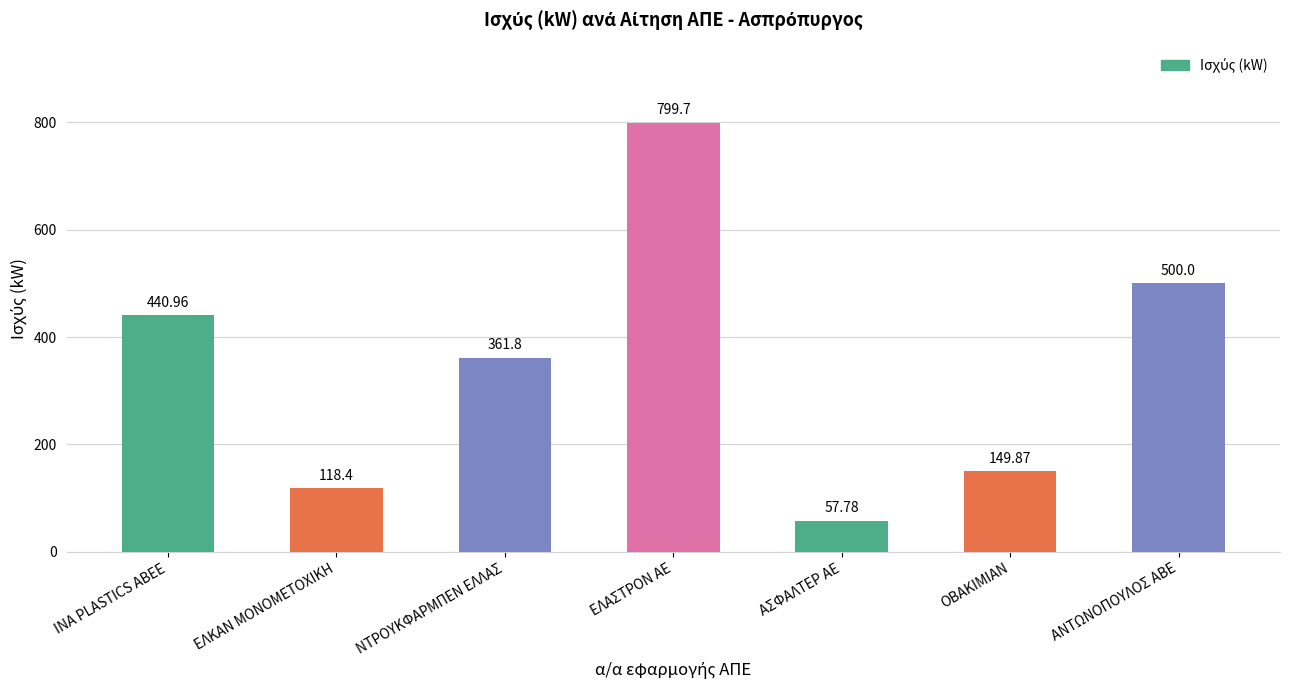

What is the label of the 5th bar from the left?

ΑΣΦΑΛΤΕΡ ΑΕ